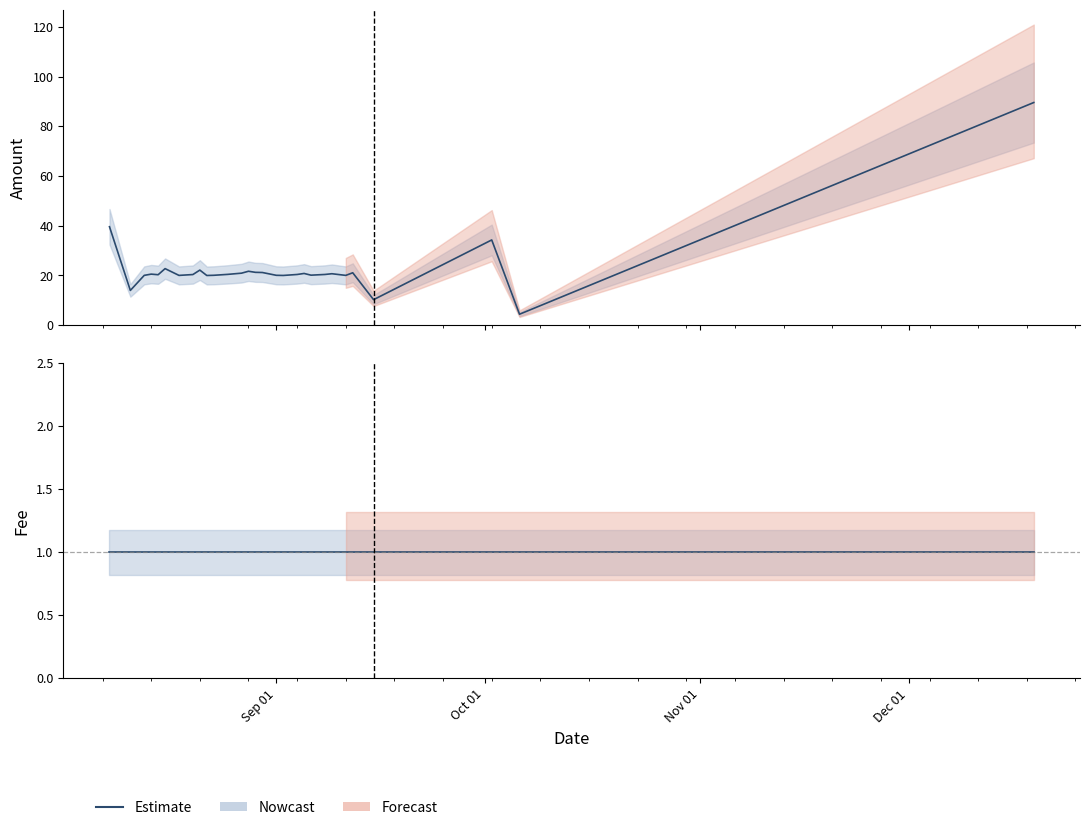

True or false: the data has more than 0 interior local peaks.

True